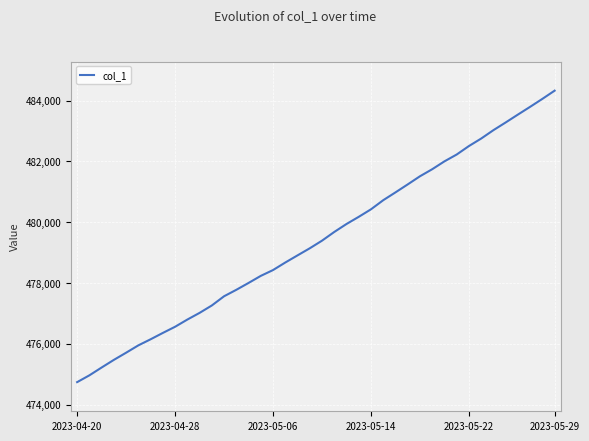

What is the greatest value displayed?

484328.2